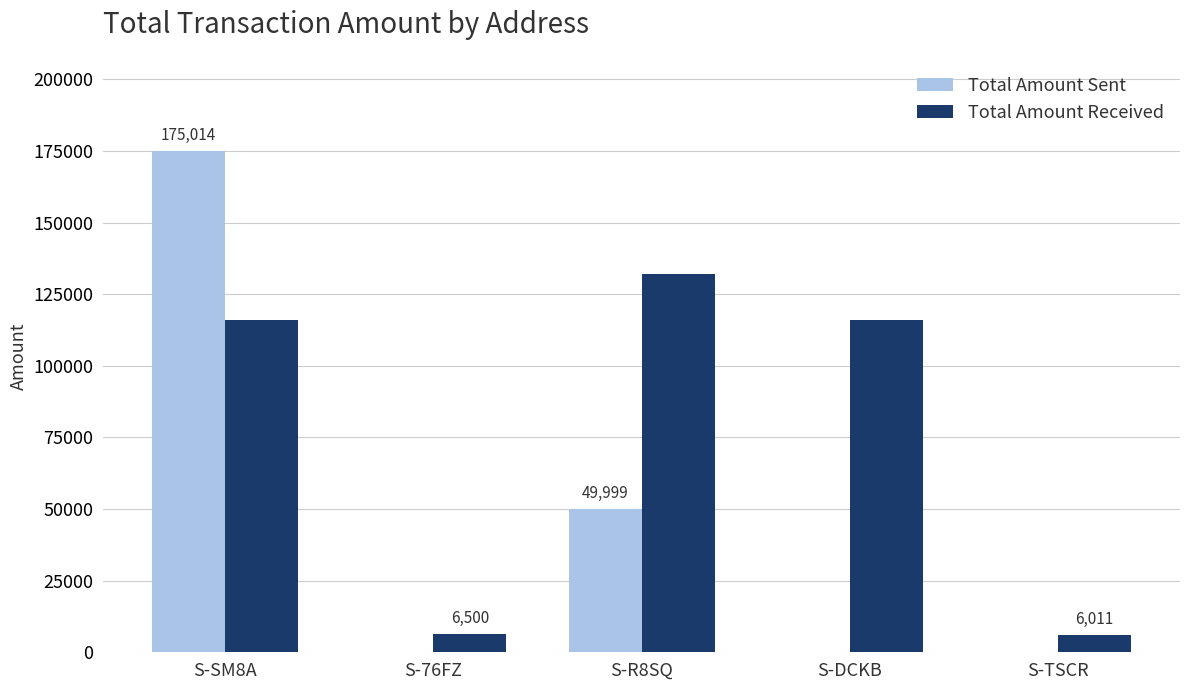

True or false: Total Amount Received has a value of 116008 at S-SM8A.

True